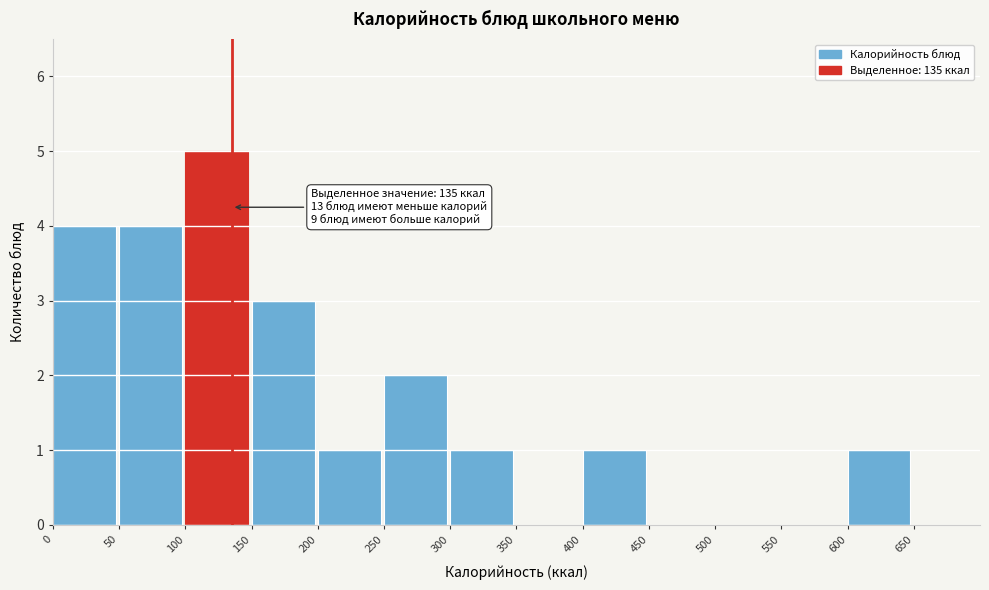

Over which range of the x-axis is the bar tallest?

100 to 150